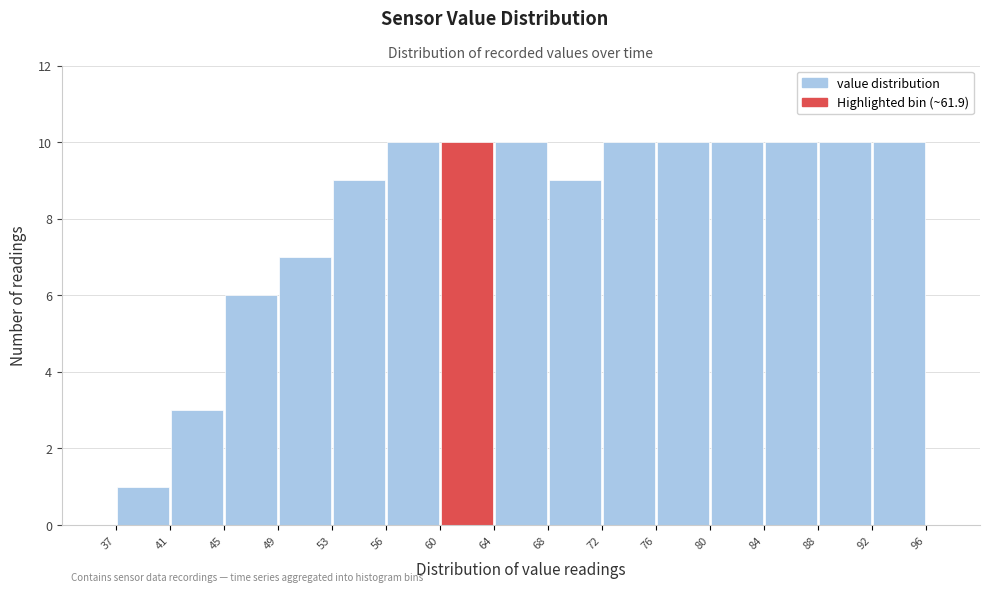

Reading left to right, list every bar in this chart as the range it spans on the x-axis followed by its height. The values are not printed on the chart, so give them approximately, as read against the axis.

37 to 41: 1
41 to 45: 3
45 to 49: 6
49 to 53: 7
53 to 56: 9
56 to 60: 10
60 to 64: 10
64 to 68: 10
68 to 72: 9
72 to 76: 10
76 to 80: 10
80 to 84: 10
84 to 88: 10
88 to 92: 10
92 to 96: 10